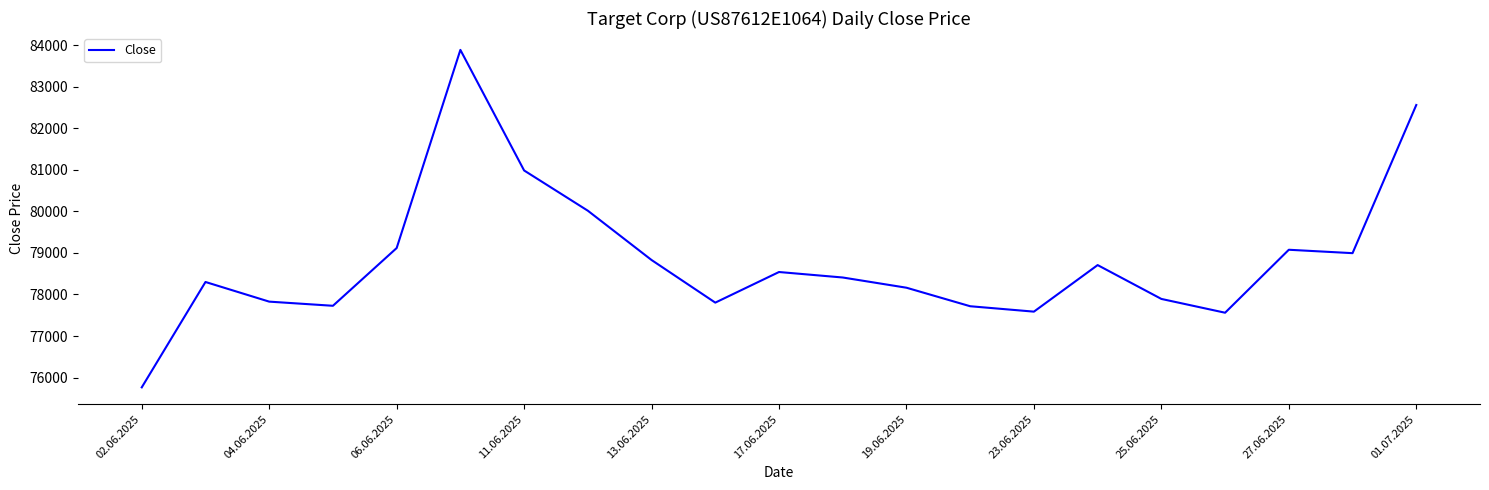

What is the greatest value displayed?

83889